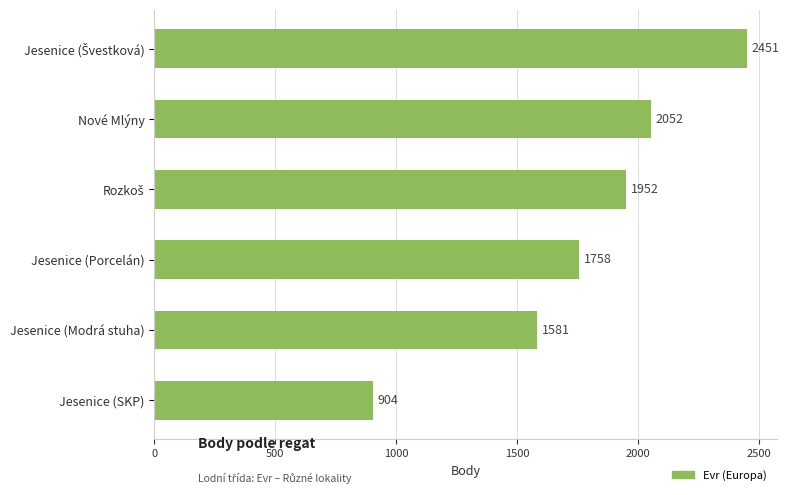

How many series are shown in this chart?

1